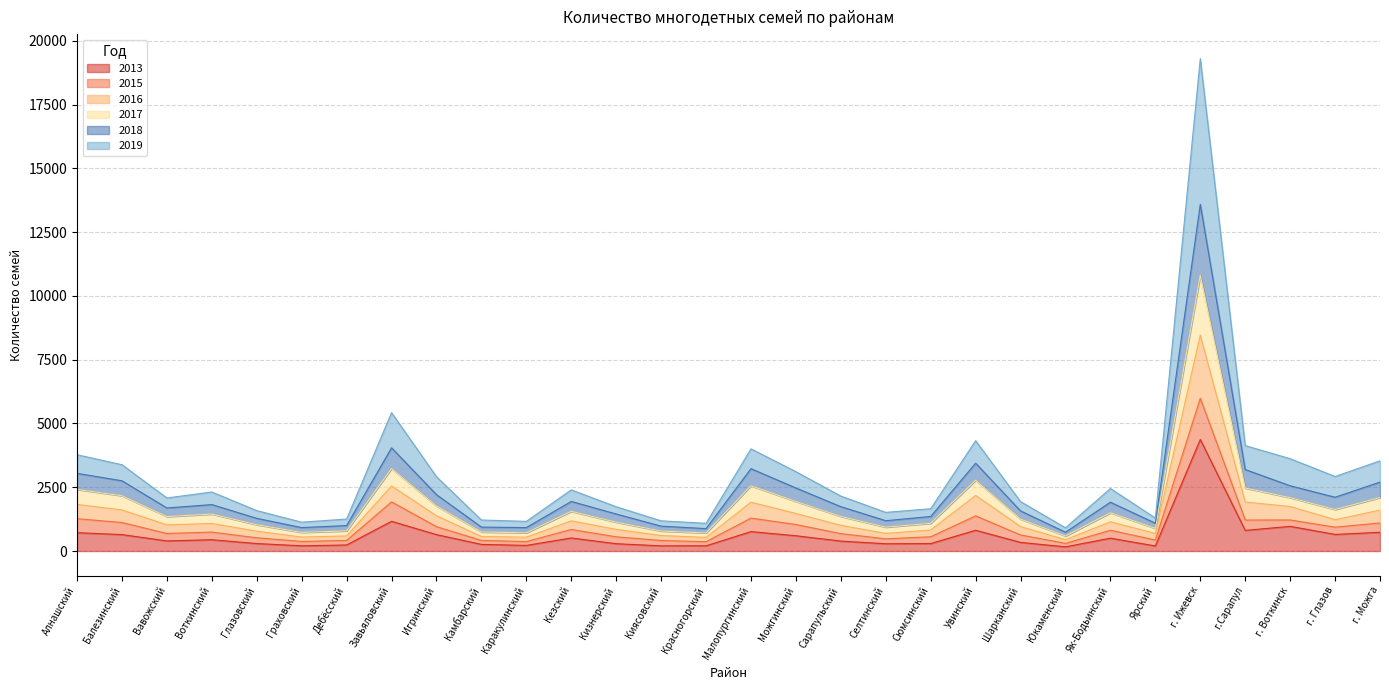

Does the chart have visible grid lines?

Yes